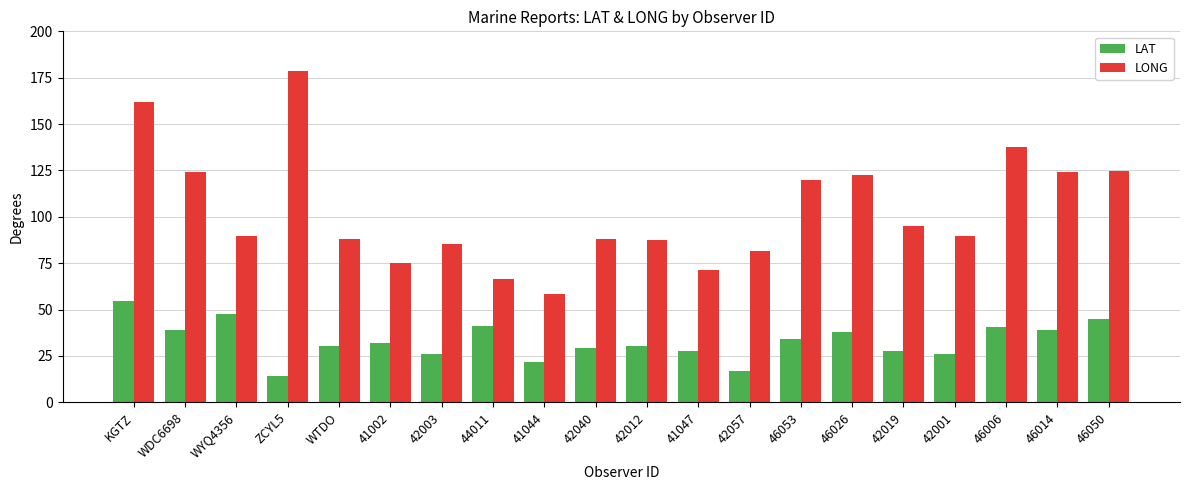

What is the sum of all LAT values?

660.4